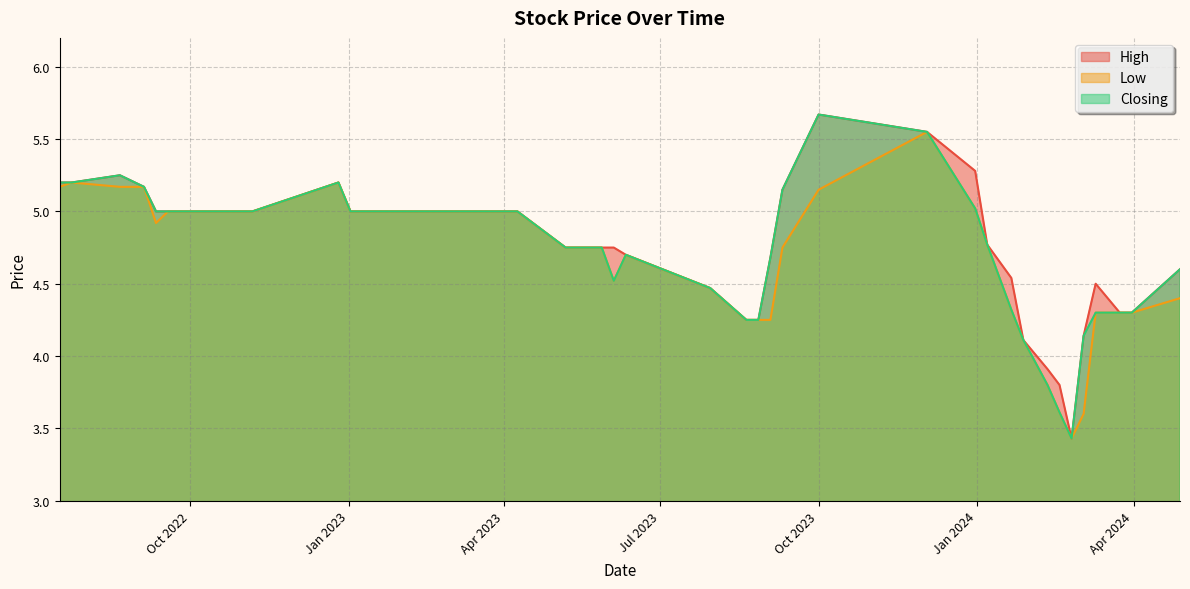

Reading left to right, transcribe all the data shown in this chart.

High: 28/04/2024=4.6	31/03/2024=4.3	24/03/2024=4.3	10/03/2024=4.5	03/03/2024=4.1	25/02/2024=3.4	18/02/2024=3.8	11/02/2024=3.9	28/01/2024=4.1	21/01/2024=4.5	07/01/2024=4.8	31/12/2023=5.3	03/12/2023=5.5	01/10/2023=5.7	10/09/2023=5.2	03/09/2023=4.7	27/08/2023=4.2	20/08/2023=4.2	30/07/2023=4.5	11/06/2023=4.7	04/06/2023=4.8	28/05/2023=4.8	21/05/2023=4.8	07/05/2023=4.8	09/04/2023=5.0	26/03/2023=5.0	19/03/2023=5.0	05/03/2023=5.0	29/01/2023=5.0	22/01/2023=5.0	15/01/2023=5.0	02/01/2023=5.0	26/12/2022=5.2	06/11/2022=5.0	18/09/2022=5.0	11/09/2022=5.0	04/09/2022=5.2	21/08/2022=5.2	24/07/2022=5.2	17/07/2022=5.2
Low: 28/04/2024=4.4	31/03/2024=4.3	24/03/2024=4.3	10/03/2024=4.3	03/03/2024=3.6	25/02/2024=3.4	18/02/2024=3.6	11/02/2024=3.8	28/01/2024=4.1	21/01/2024=4.3	07/01/2024=4.8	31/12/2023=5.0	03/12/2023=5.5	01/10/2023=5.2	10/09/2023=4.8	03/09/2023=4.2	27/08/2023=4.2	20/08/2023=4.2	30/07/2023=4.5	11/06/2023=4.7	04/06/2023=4.5	28/05/2023=4.8	21/05/2023=4.8	07/05/2023=4.8	09/04/2023=5.0	26/03/2023=5.0	19/03/2023=5.0	05/03/2023=5.0	29/01/2023=5.0	22/01/2023=5.0	15/01/2023=5.0	02/01/2023=5.0	26/12/2022=5.2	06/11/2022=5.0	18/09/2022=5.0	11/09/2022=4.9	04/09/2022=5.2	21/08/2022=5.2	24/07/2022=5.2	17/07/2022=5.2
Closing: 28/04/2024=4.6	31/03/2024=4.3	24/03/2024=4.3	10/03/2024=4.3	03/03/2024=4.1	25/02/2024=3.4	18/02/2024=3.6	11/02/2024=3.8	28/01/2024=4.1	21/01/2024=4.3	07/01/2024=4.8	31/12/2023=5.0	03/12/2023=5.5	01/10/2023=5.7	10/09/2023=5.2	03/09/2023=4.7	27/08/2023=4.2	20/08/2023=4.2	30/07/2023=4.5	11/06/2023=4.7	04/06/2023=4.5	28/05/2023=4.8	21/05/2023=4.8	07/05/2023=4.8	09/04/2023=5.0	26/03/2023=5.0	19/03/2023=5.0	05/03/2023=5.0	29/01/2023=5.0	22/01/2023=5.0	15/01/2023=5.0	02/01/2023=5.0	26/12/2022=5.2	06/11/2022=5.0	18/09/2022=5.0	11/09/2022=5.0	04/09/2022=5.2	21/08/2022=5.2	24/07/2022=5.2	17/07/2022=5.2